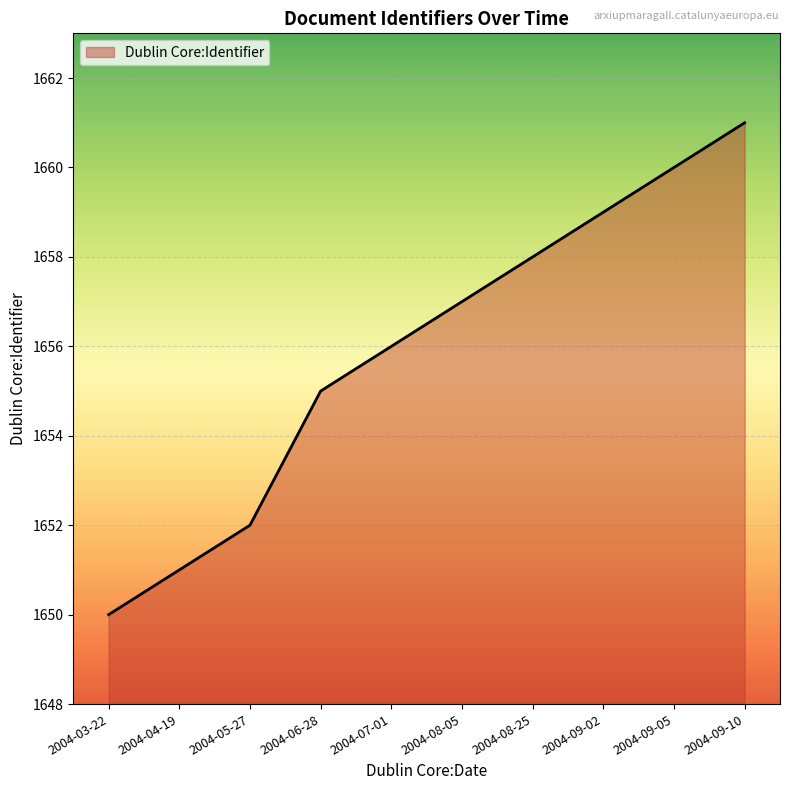

Read the value at 2004-09-10.

1661